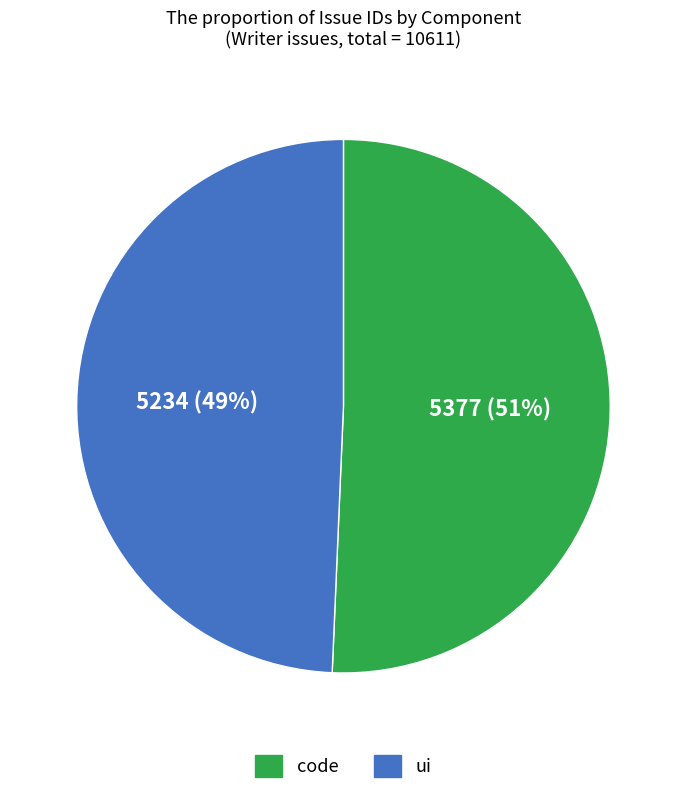

Which category has the biggest portion of the pie?

code